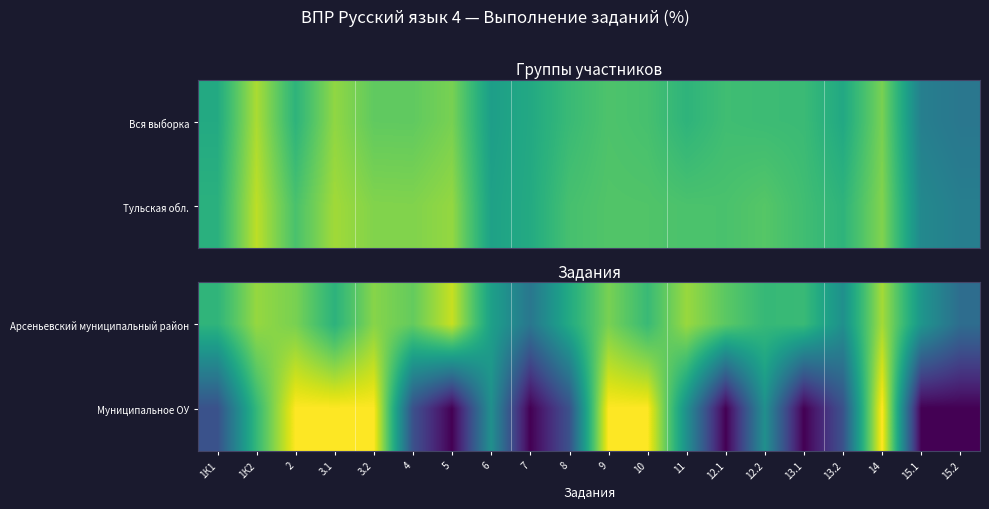

Where does the Арсеньевский муниципальный район series first go above 67?

1К2